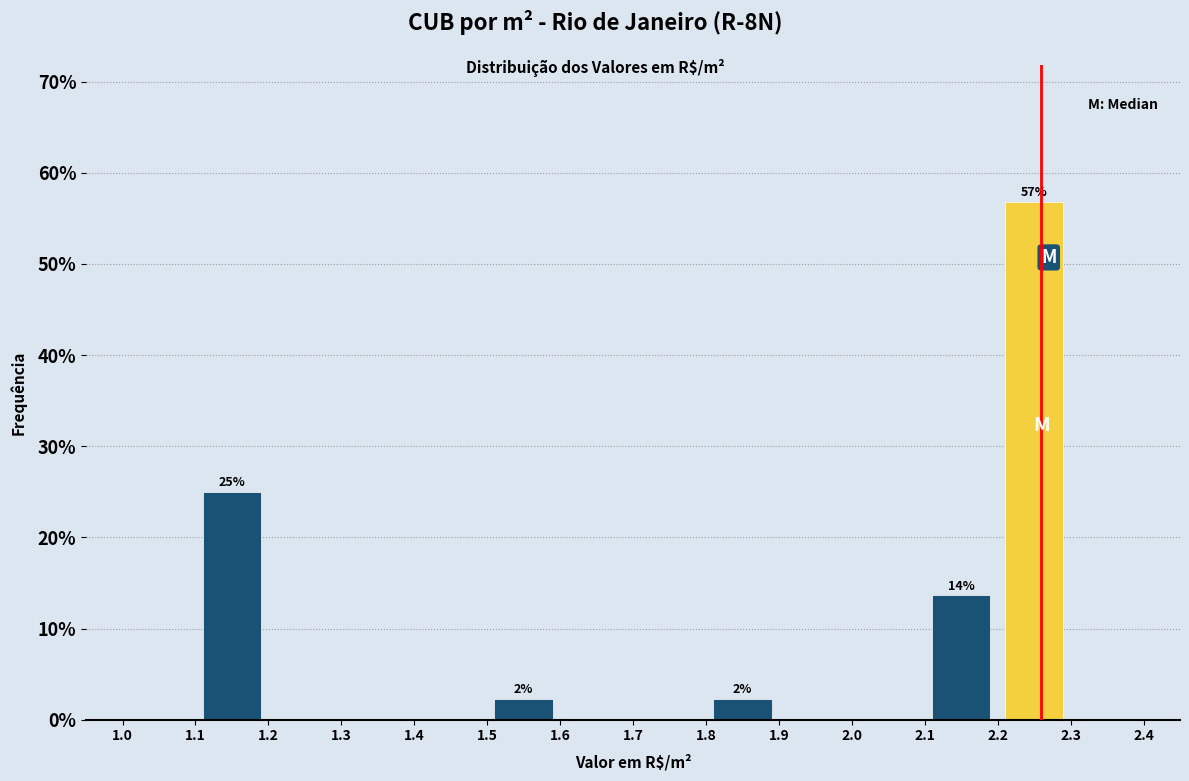

Over which range of the x-axis is the bar tallest?

2.2 to 2.3